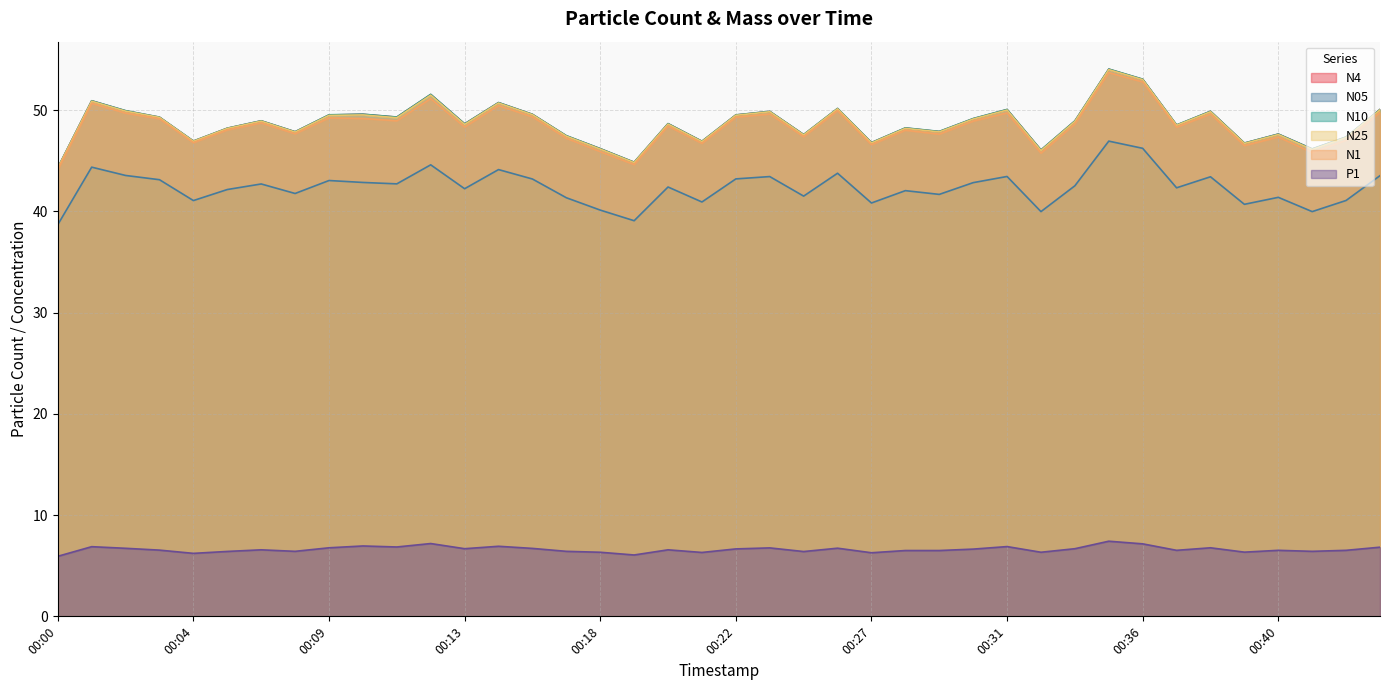

True or false: N05 and N1 cross at least once.

False